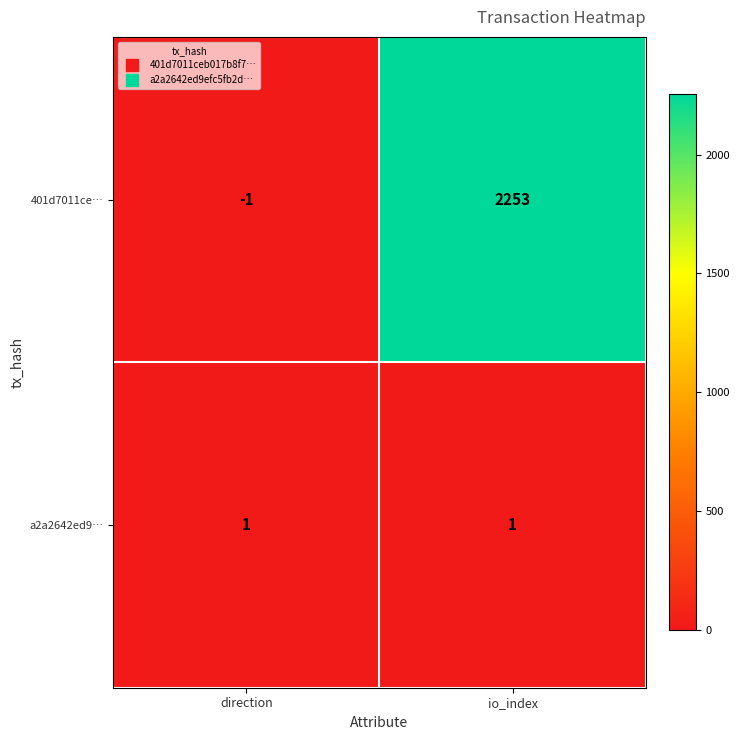

Rank the series by their average value, from lowest to highest.

a2a2642ed9…, 401d7011ce…